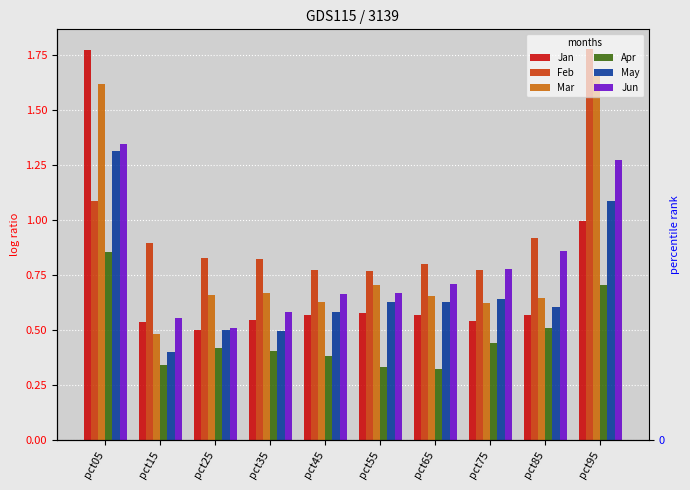

Reading left to right, extract all data points from this chart.

Jan: pct05=1.8	pct15=0.5	pct25=0.5	pct35=0.5	pct45=0.6	pct55=0.6	pct65=0.6	pct75=0.5	pct85=0.6	pct95=1.0
Feb: pct05=1.1	pct15=0.9	pct25=0.8	pct35=0.8	pct45=0.8	pct55=0.8	pct65=0.8	pct75=0.8	pct85=0.9	pct95=1.8
Mar: pct05=1.6	pct15=0.5	pct25=0.7	pct35=0.7	pct45=0.6	pct55=0.7	pct65=0.7	pct75=0.6	pct85=0.6	pct95=1.7
Apr: pct05=0.9	pct15=0.3	pct25=0.4	pct35=0.4	pct45=0.4	pct55=0.3	pct65=0.3	pct75=0.4	pct85=0.5	pct95=0.7
May: pct05=1.3	pct15=0.4	pct25=0.5	pct35=0.5	pct45=0.6	pct55=0.6	pct65=0.6	pct75=0.6	pct85=0.6	pct95=1.1
Jun: pct05=1.3	pct15=0.6	pct25=0.5	pct35=0.6	pct45=0.7	pct55=0.7	pct65=0.7	pct75=0.8	pct85=0.9	pct95=1.3